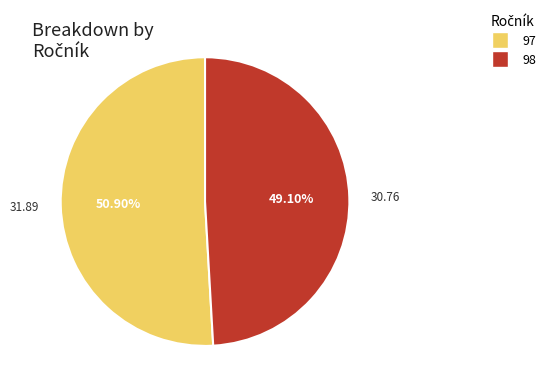

Rank the categories by value from lowest to highest.

98, 97